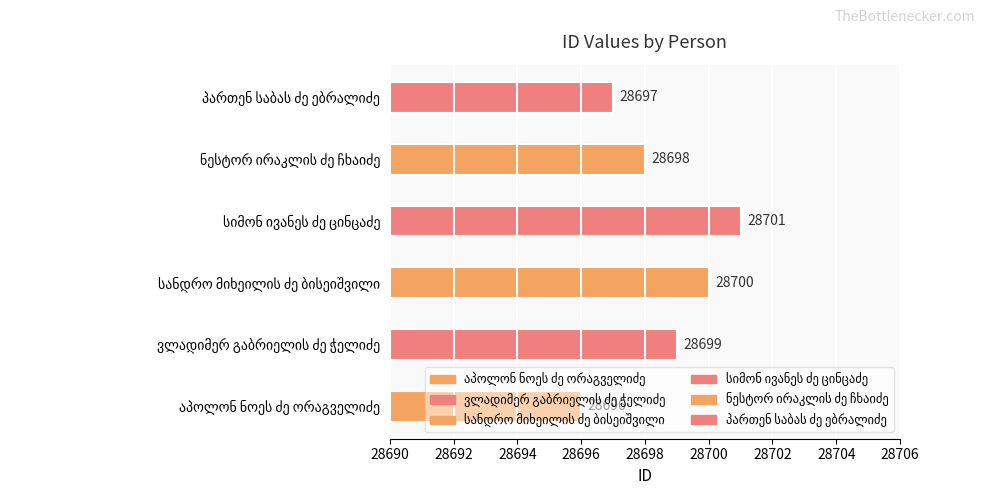

Are the bars grouped side by side (vs. stacked)?

No